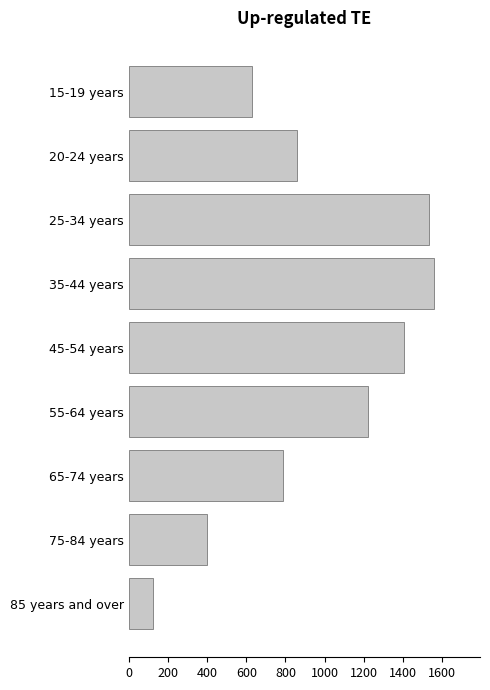

Rank the categories by value from lowest to highest.

85 years and over, 75-84 years, 15-19 years, 65-74 years, 20-24 years, 55-64 years, 45-54 years, 25-34 years, 35-44 years